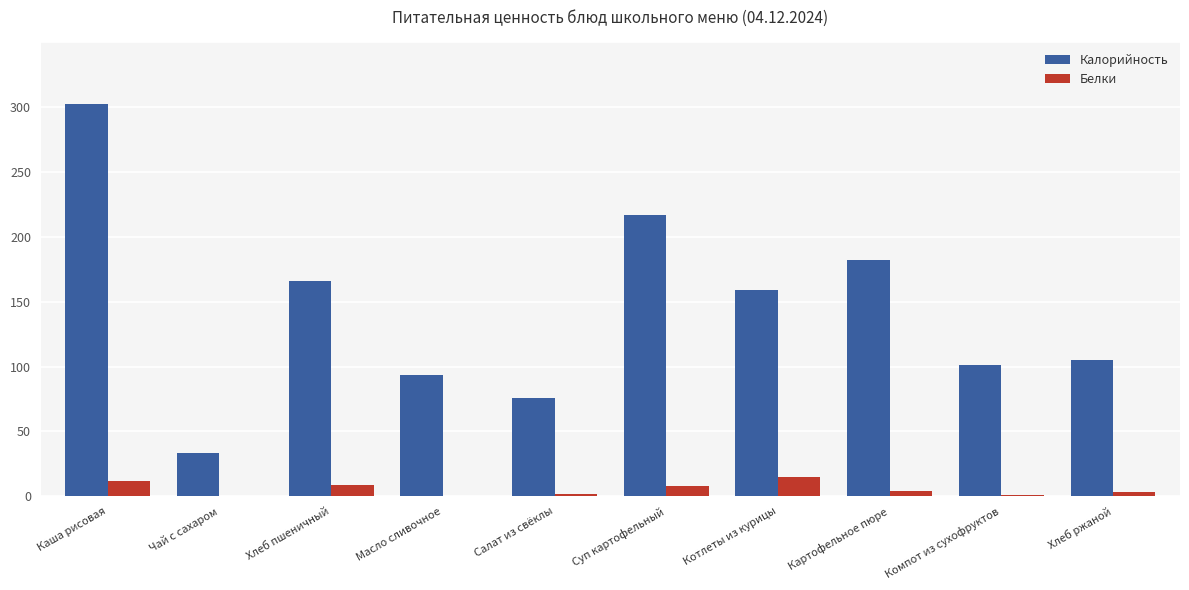

At which category is the sum across all series the highest?

Каша рисовая